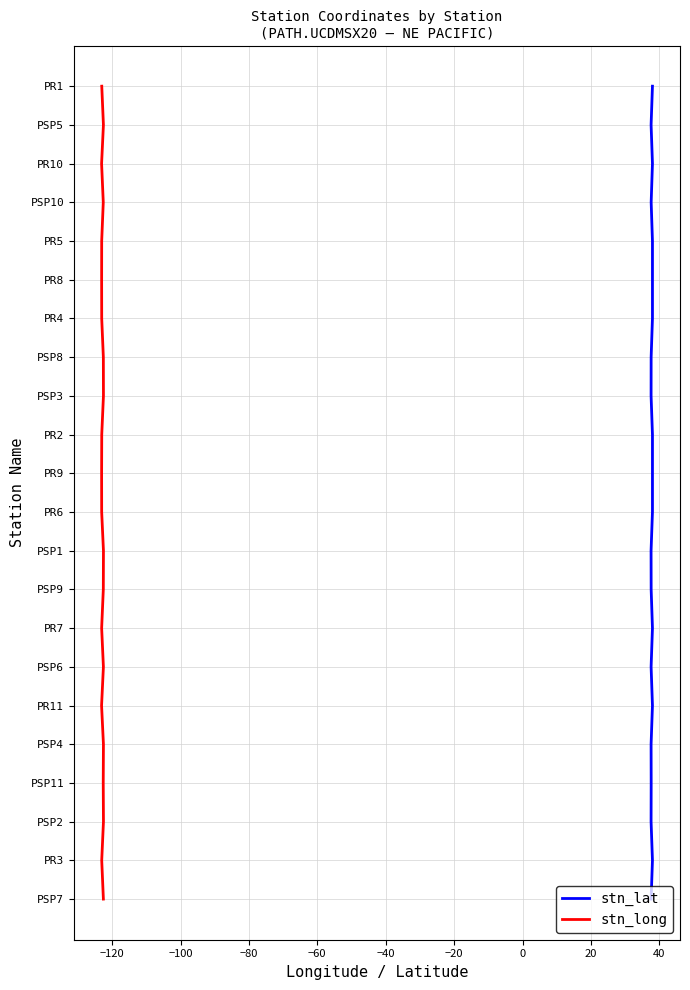

Does the chart have visible grid lines?

Yes